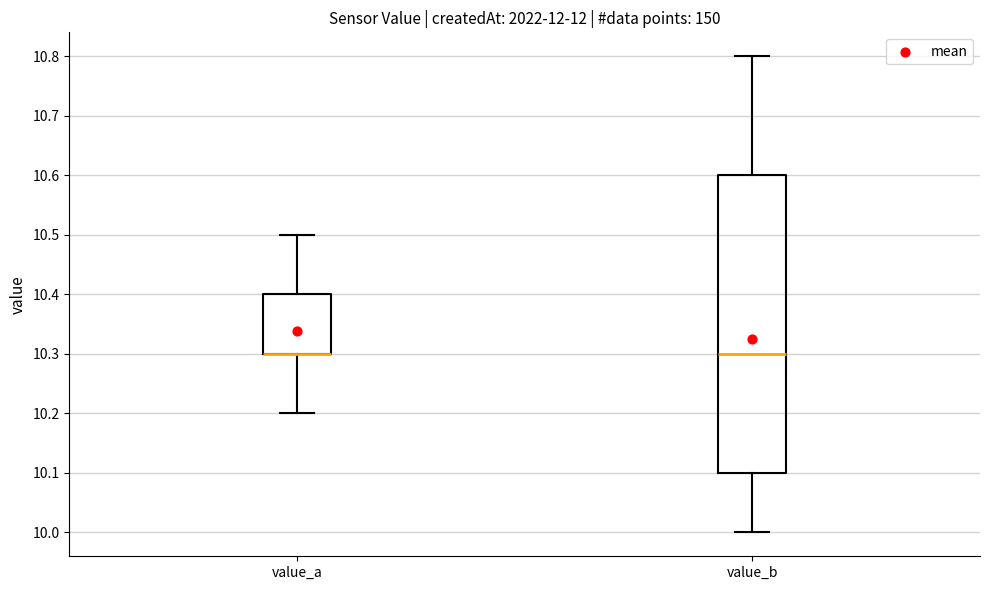

Where does the lower whisker of the box for value_a end on the y-axis? The values are not printed on the chart, so give them approximately, as read against the axis.

10.2